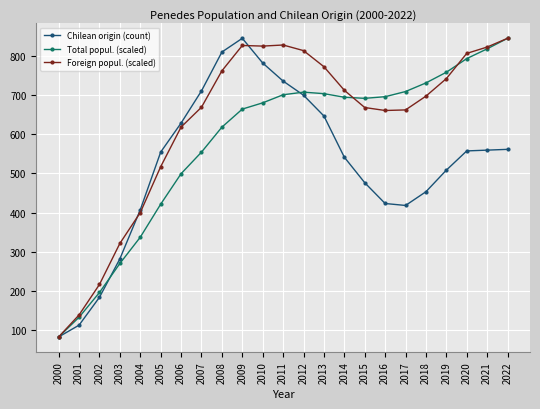

What is the difference between the Chilean origin (count) values at 2003 and 2008?

527.0